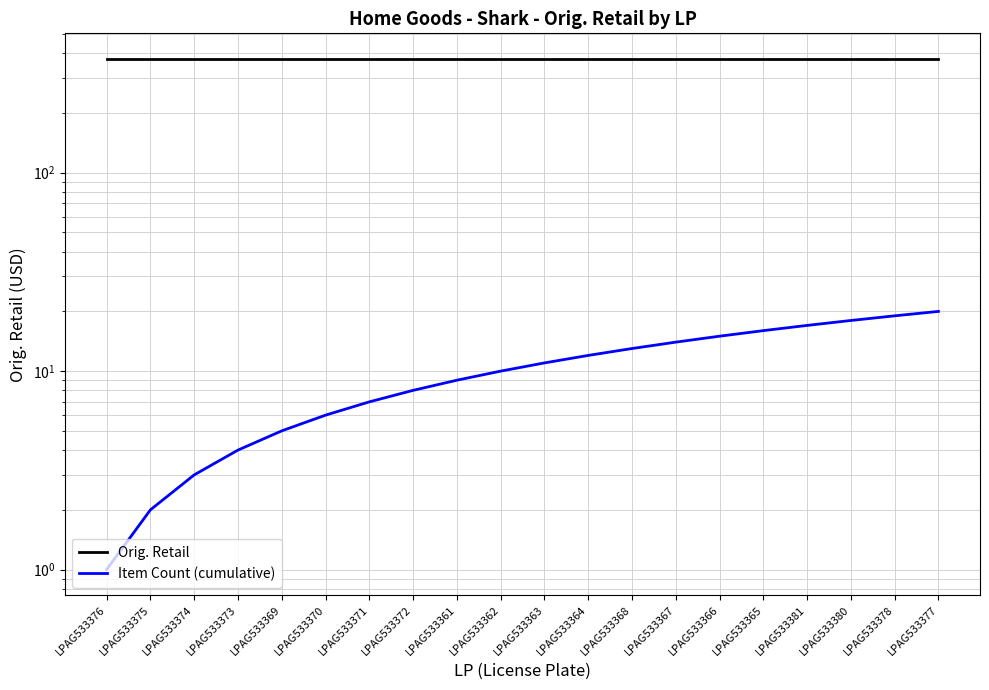

Reading right to left, extract all data points from this chart.

Orig. Retail: 375.0	375.0	375.0	375.0	375.0	375.0	375.0	375.0	375.0	375.0	375.0	375.0	375.0	375.0	375.0	375.0	375.0	375.0	375.0	375.0
Item Count (cumulative): 20.0	19.0	18.0	17.0	16.0	15.0	14.0	13.0	12.0	11.0	10.0	9.0	8.0	7.0	6.0	5.0	4.0	3.0	2.0	1.0